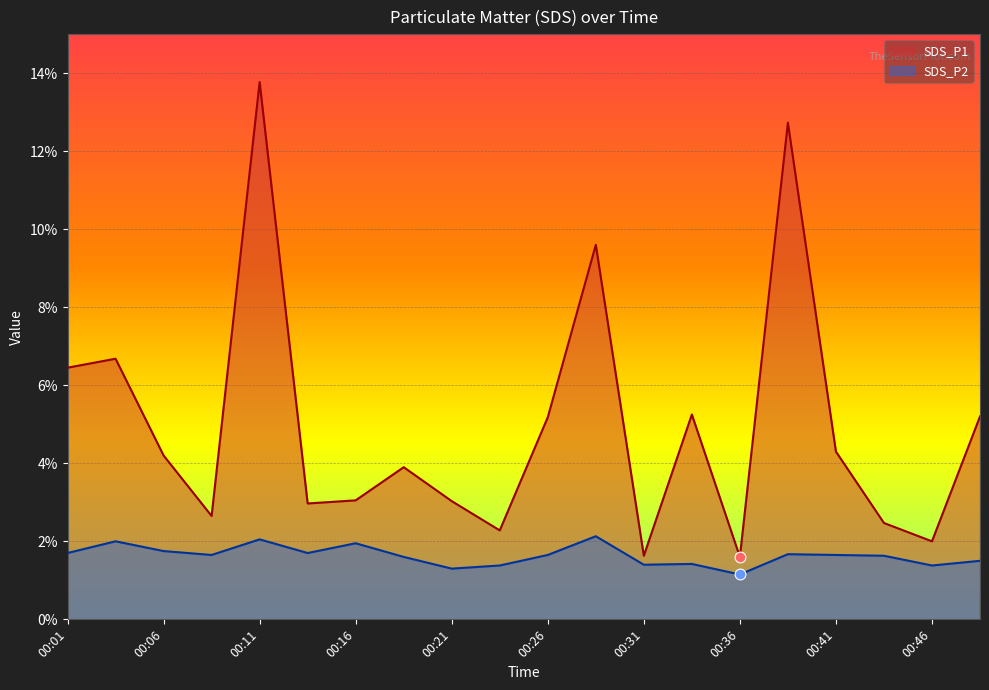

At which category is the sum across all series the highest?

00:11